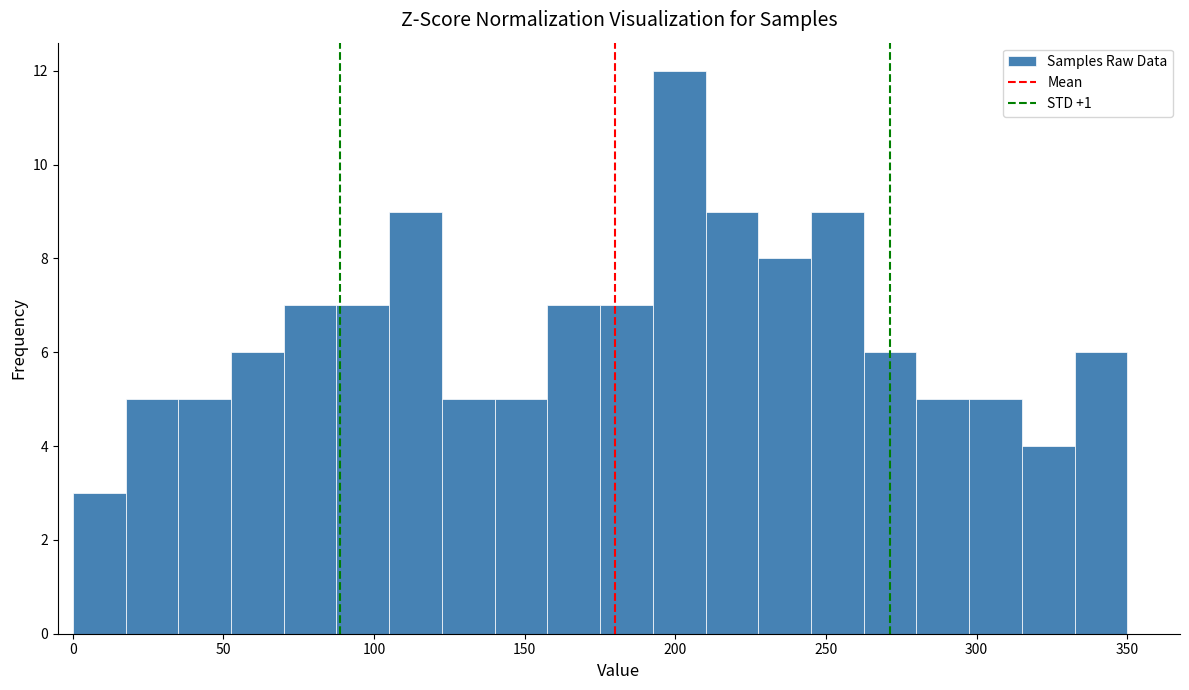

Around what value on the x-axis is the tallest bar? Give the approximate position of its centre, as read against the axis.

200